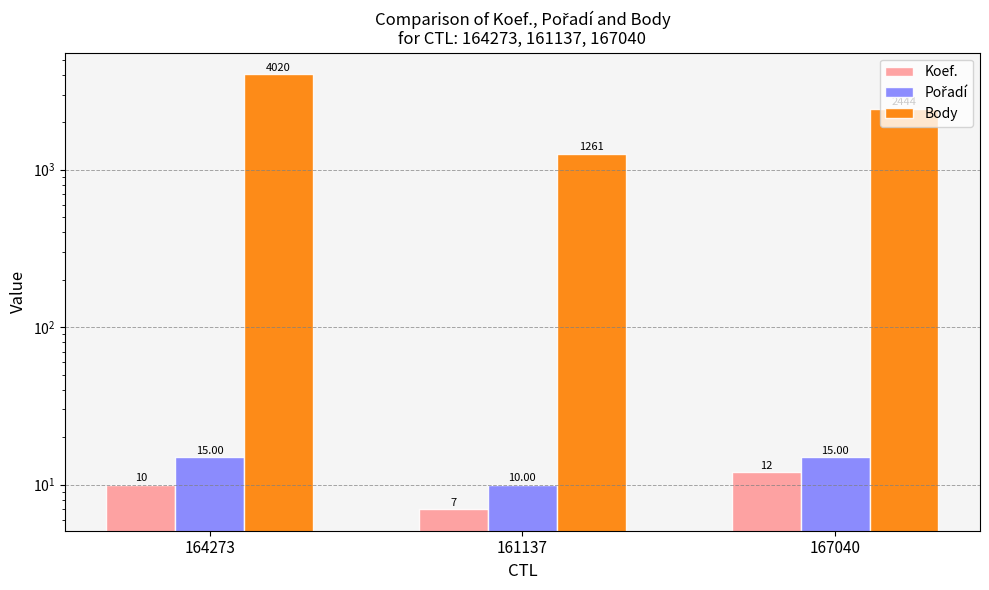

Where does the Body series first go above 2444?

164273